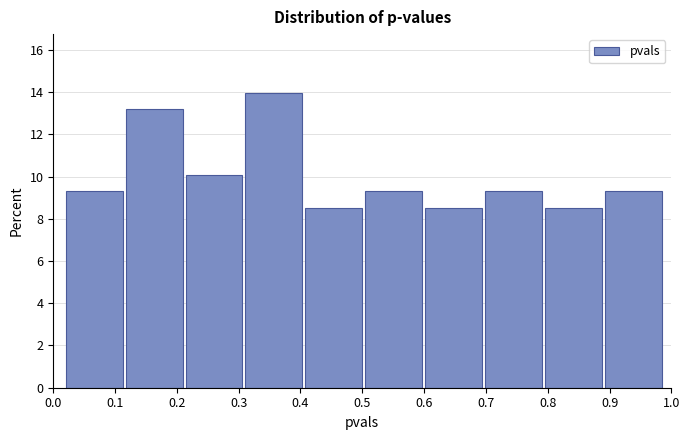

Reading left to right, list every bar in this chart as the range it spans on the x-axis followed by its height. Neither the bar edges nor the heights are printed on the chart, so give them approximately, as read against the axes.

0.020 to 0.117: 9.4
0.117 to 0.214: 13.2
0.214 to 0.311: 10.0
0.311 to 0.408: 14.0
0.408 to 0.505: 8.6
0.505 to 0.602: 9.4
0.602 to 0.699: 8.6
0.699 to 0.796: 9.4
0.796 to 0.893: 8.6
0.893 to 0.990: 9.4